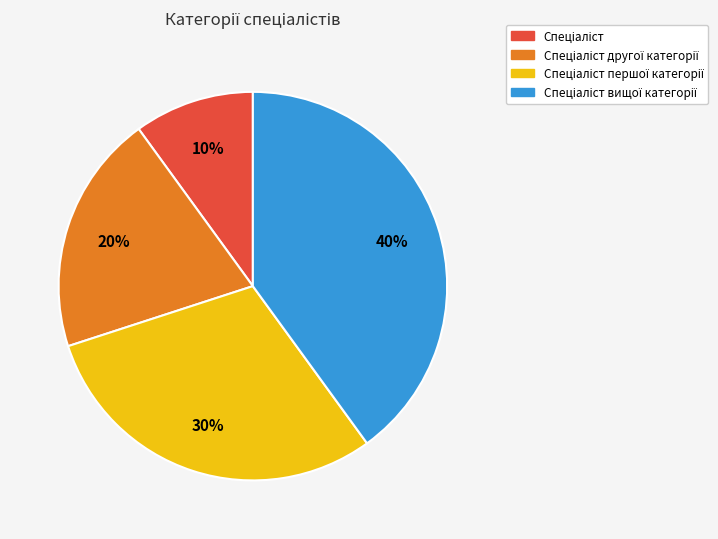

To the nearest percent, what is the average slice percentage?

25%